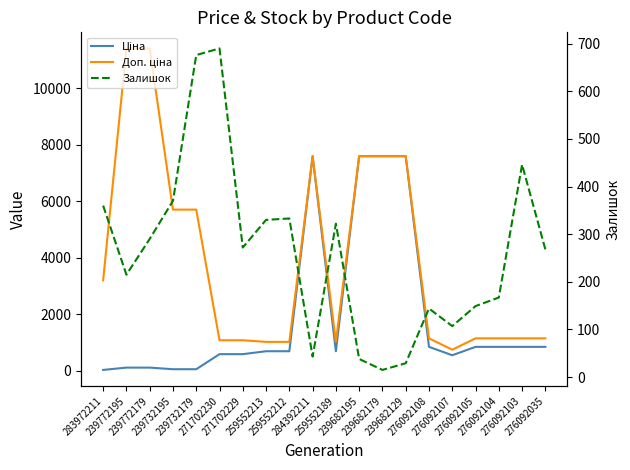

Reading right to left, what are all the values shown in this chart?

Ціна: 276092035=848.4	276092103=848.4	276092104=848.4	276092105=848.4	276092107=551.5	276092108=848.4	239682129=7596.5	239682179=7596.5	239682195=7596.5	259552189=693.7	284392211=7596.5	259552212=693.7	259552213=693.7	271702229=589.9	271702230=589.9	239732179=57.0	239732195=57.0	239772179=114.1	239772195=114.1	283972211=32.0
Доп. ціна: 276092035=1149.7	276092103=1149.7	276092104=1149.7	276092105=1149.7	276092107=747.0	276092108=1149.7	239682129=7596.5	239682179=7596.5	239682195=7596.5	259552189=1024.6	284392211=7596.5	259552212=1024.6	259552213=1024.6	271702229=1081.7	271702230=1081.7	239732179=5705.0	239732195=5705.0	239772179=11410.0	239772195=11410.0	283972211=3205.0
Залишок: 276092035=268.0	276092103=446.0	276092104=167.0	276092105=149.0	276092107=107.0	276092108=144.0	239682129=29.0	239682179=15.0	239682195=38.0	259552189=322.0	284392211=43.0	259552212=333.0	259552213=330.0	271702229=272.0	271702230=690.0	239732179=676.0	239732195=370.0	239772179=290.0	239772195=215.0	283972211=360.0